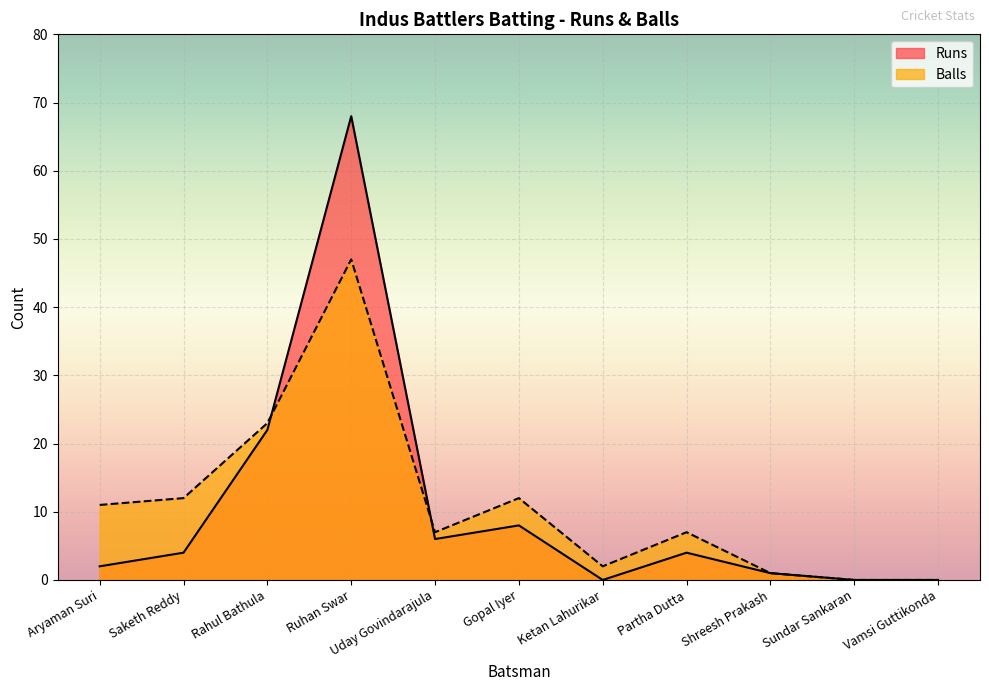

How many interior local valleys does the Runs series have?

2